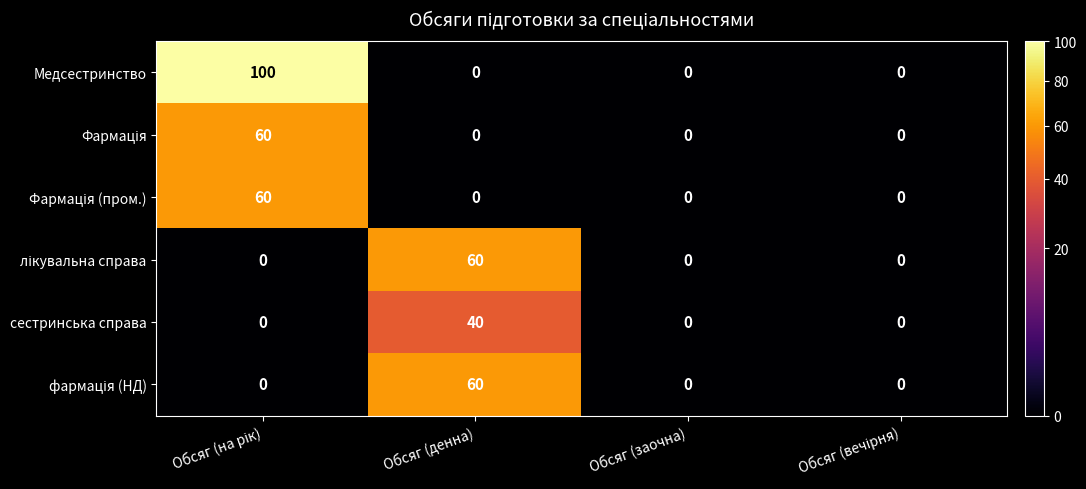

True or false: Медсестринство has a value of 0 at Обсяг (денна).

True